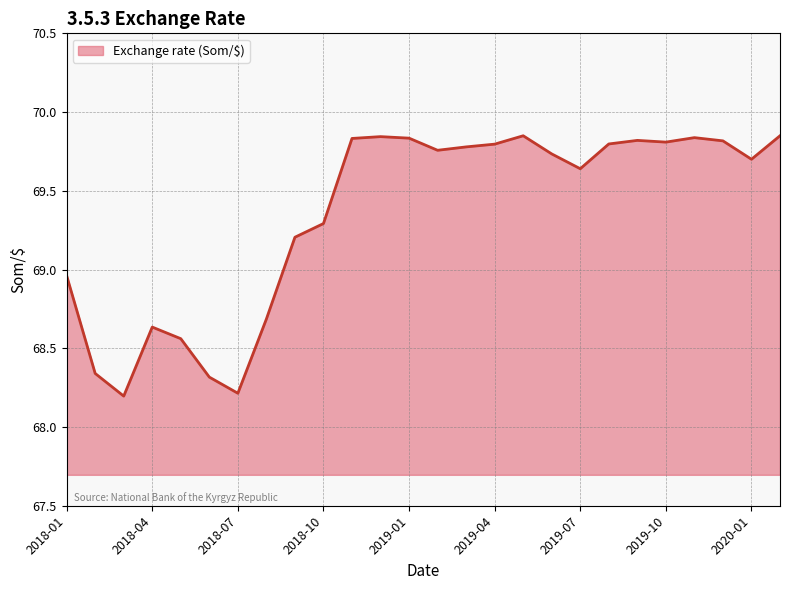

What is the smallest value displayed?

68.2